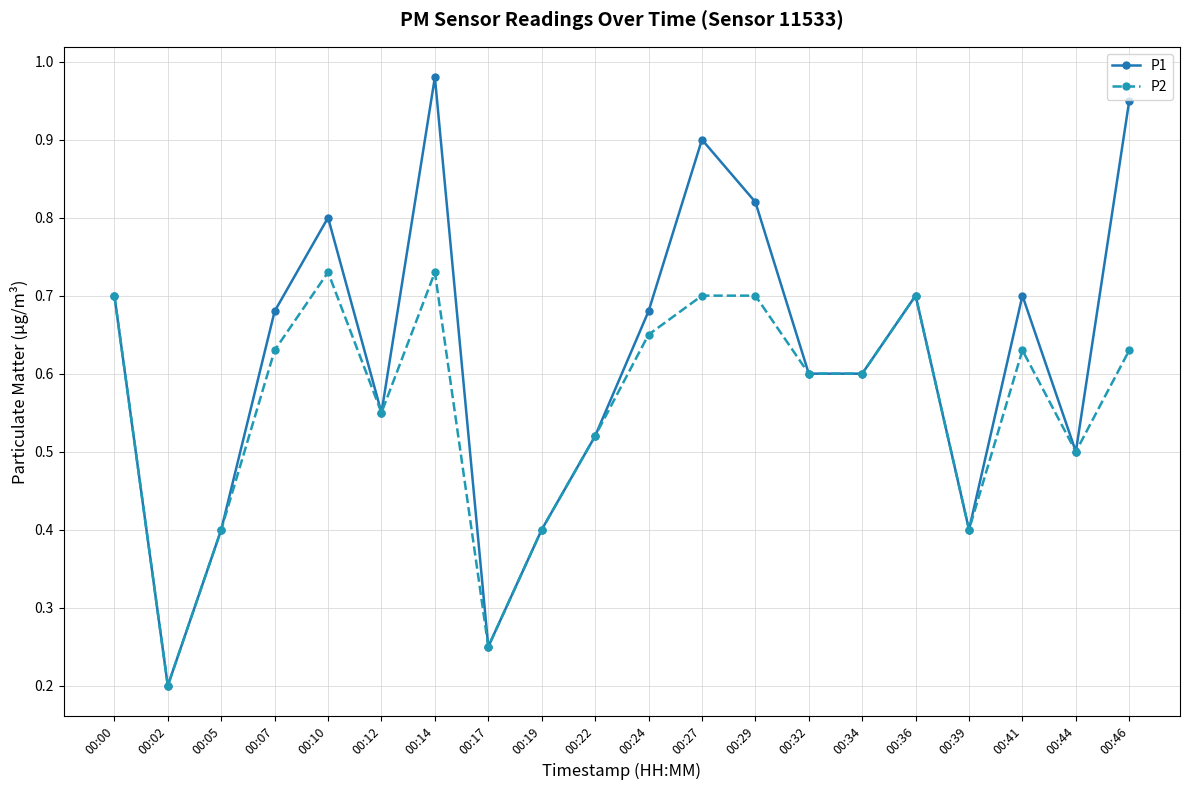

Is the value of P1 at 00:19 greater than the value of P2 at 00:24?

No